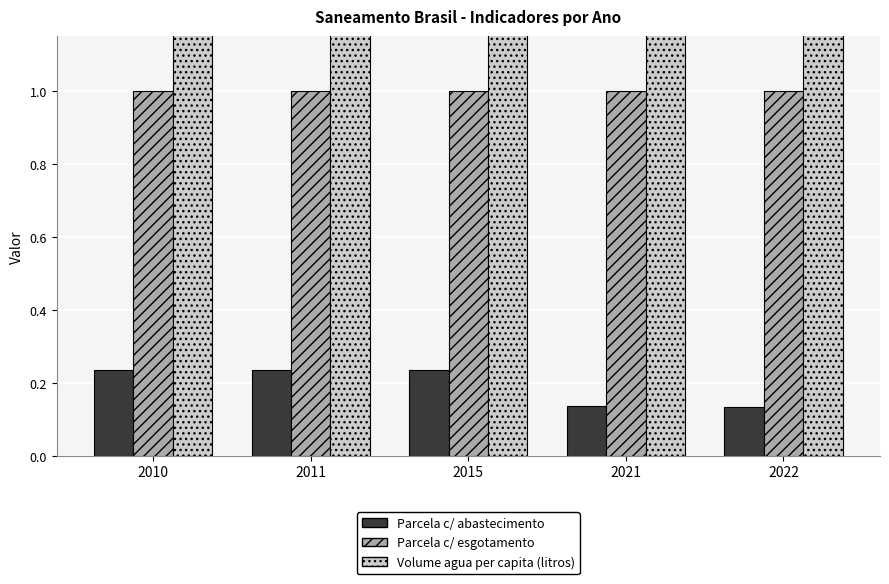

What is the highest value of the Parcela da populacao total que mora em area com abastecimento series?

0.2